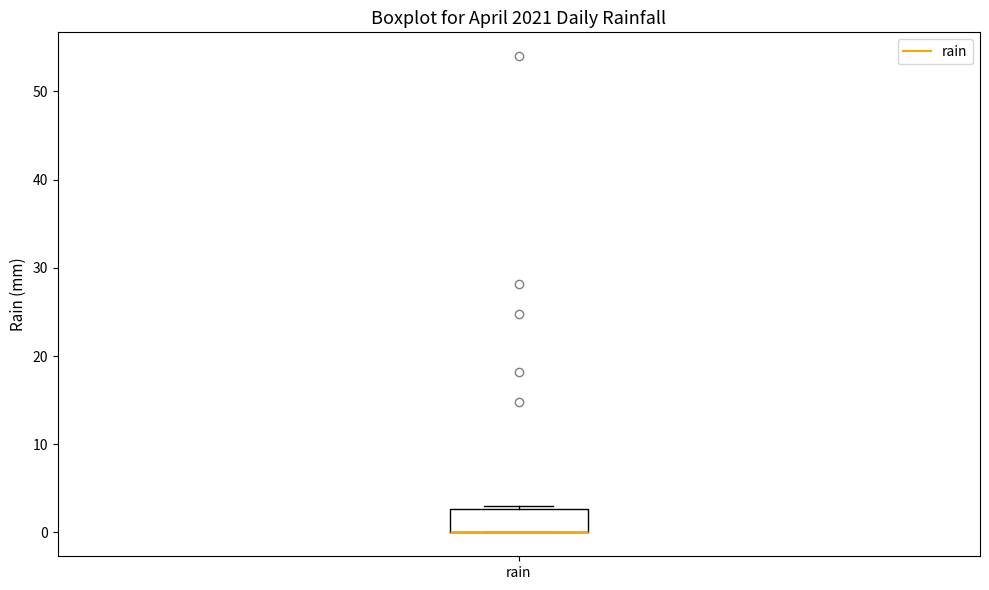

Read this box plot against the y-axis: the position of the median line, the range covered by the box, and the ends of both whiskers. The values are not printed on the chart, so give them approximately, as read against the axis.

median 0 (drawn on the box's lower edge), box 0 to 3, whiskers 0 to 3 (just above the box's upper edge)